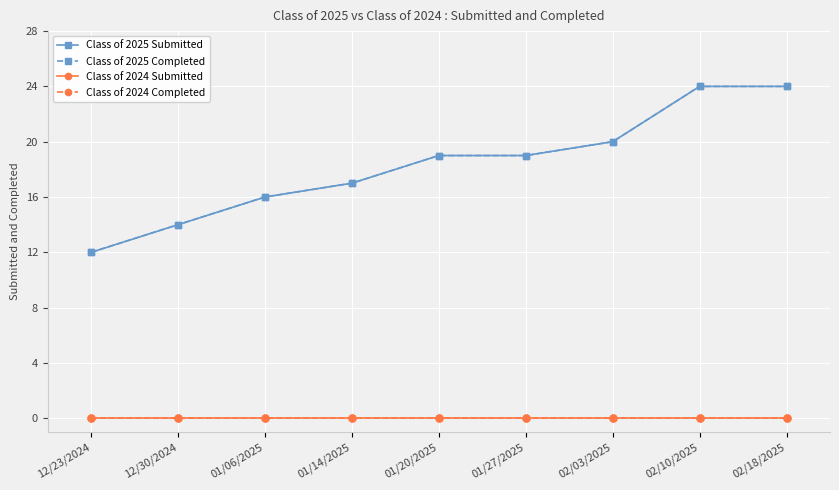

How many data points in Class of 2025 Submitted are above 19?

3